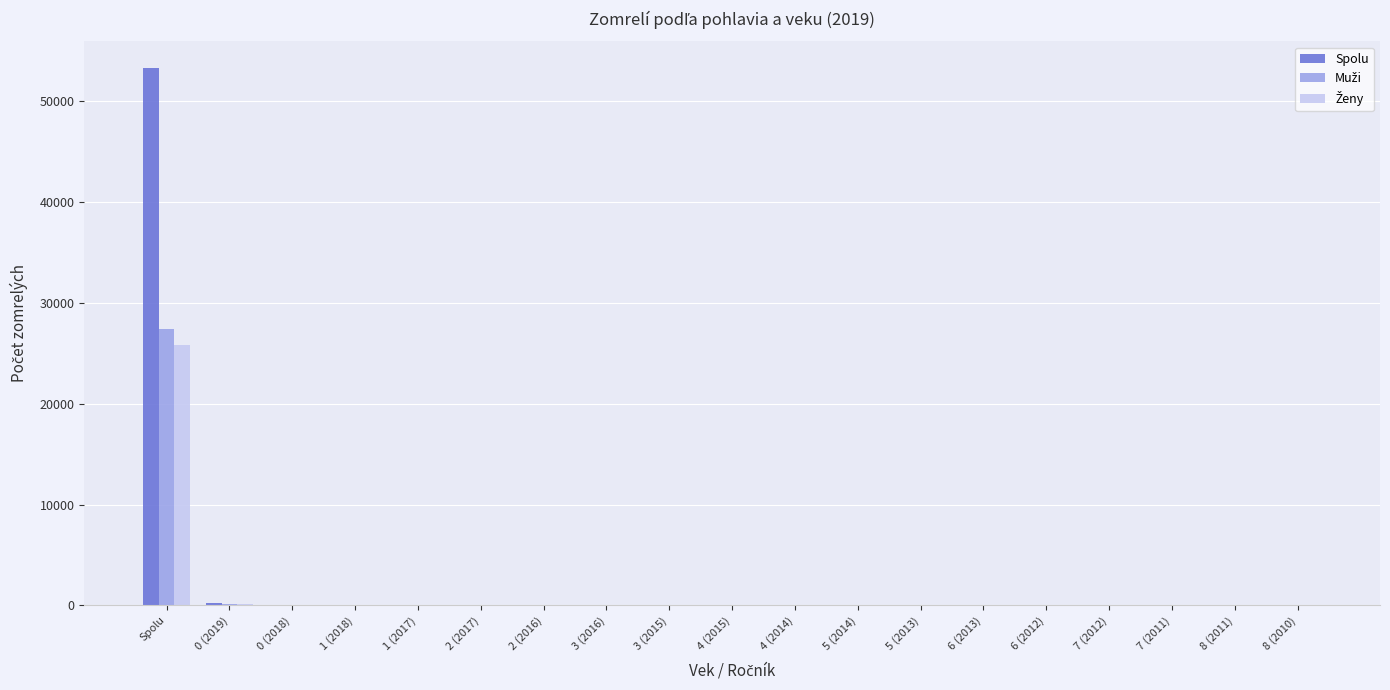

What is the maximum value shown in the chart?

53234